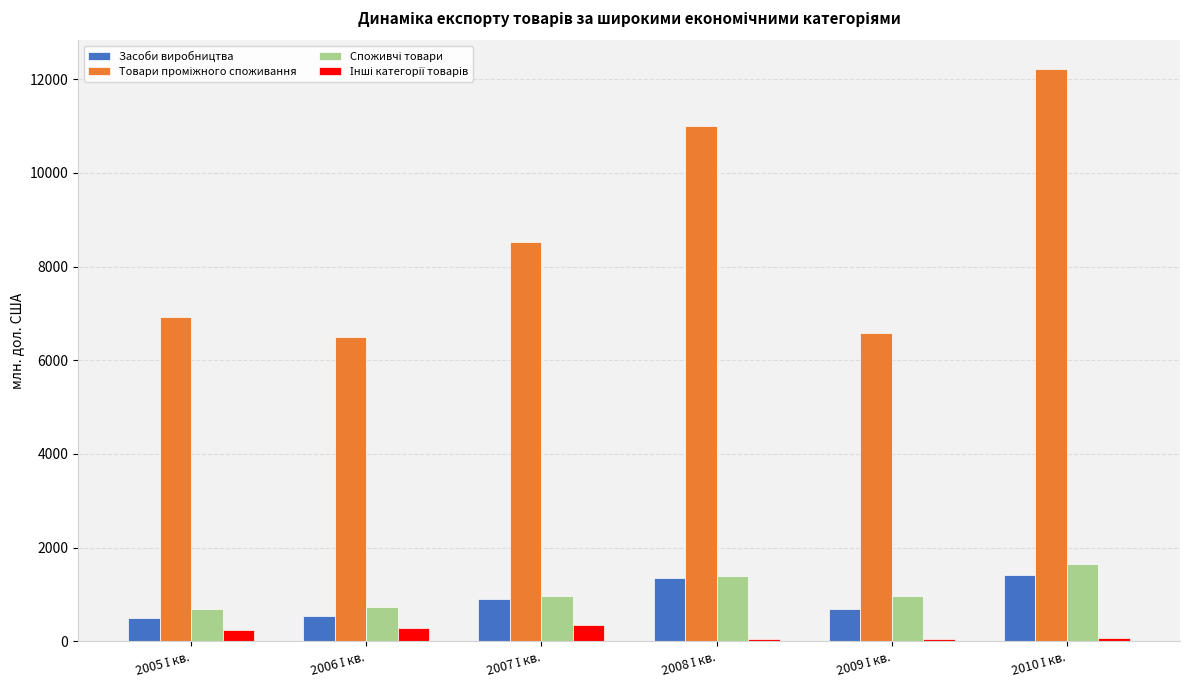

What is the difference between the second highest and minimum values in the Засоби виробництва series?

847